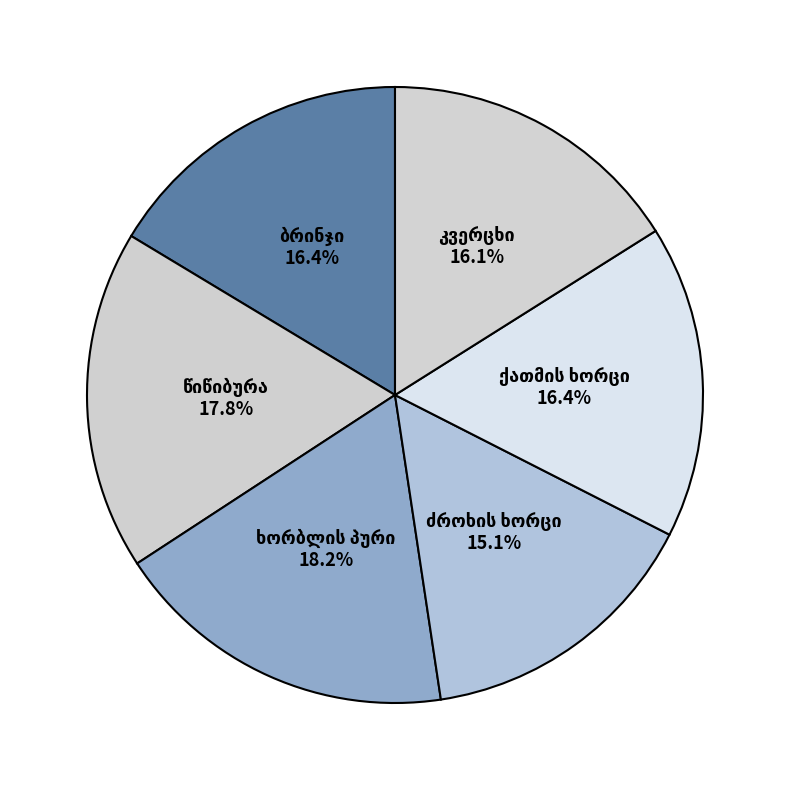

Is there a majority slice in this chart?

No